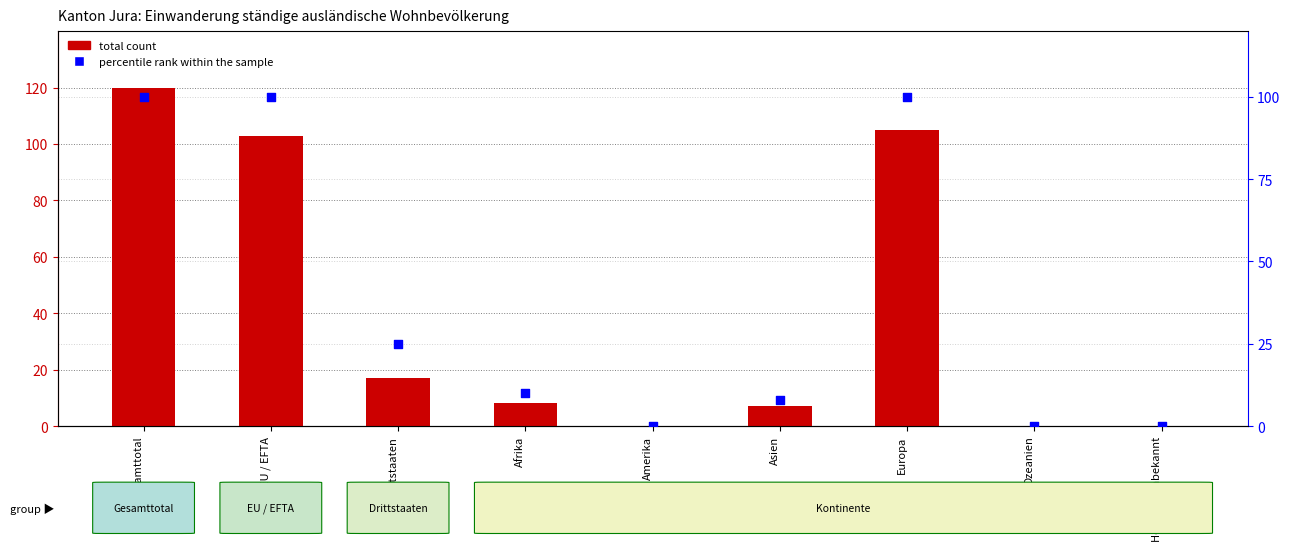

Which series has the largest Y range (max minus min)?

Total count